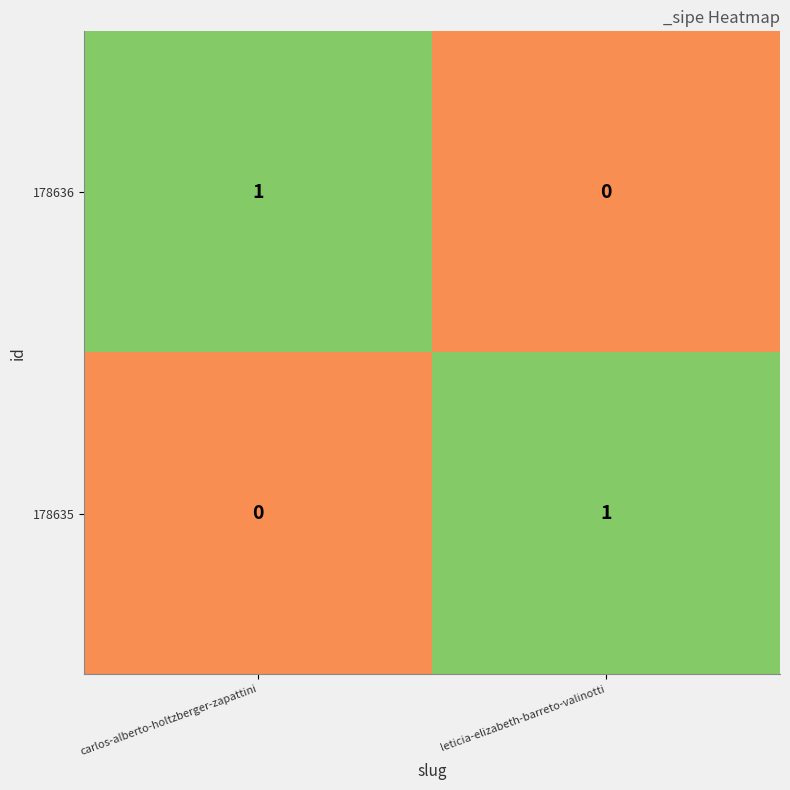

How many positive values does the 178636 series have?

1